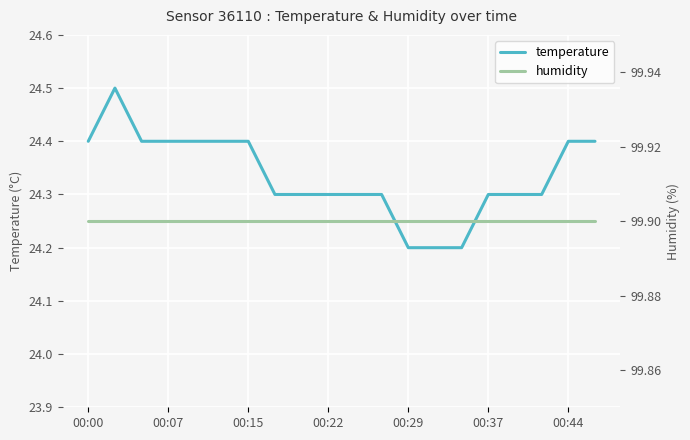

Is it true that temperature equals 24.4 at 00:15?

True